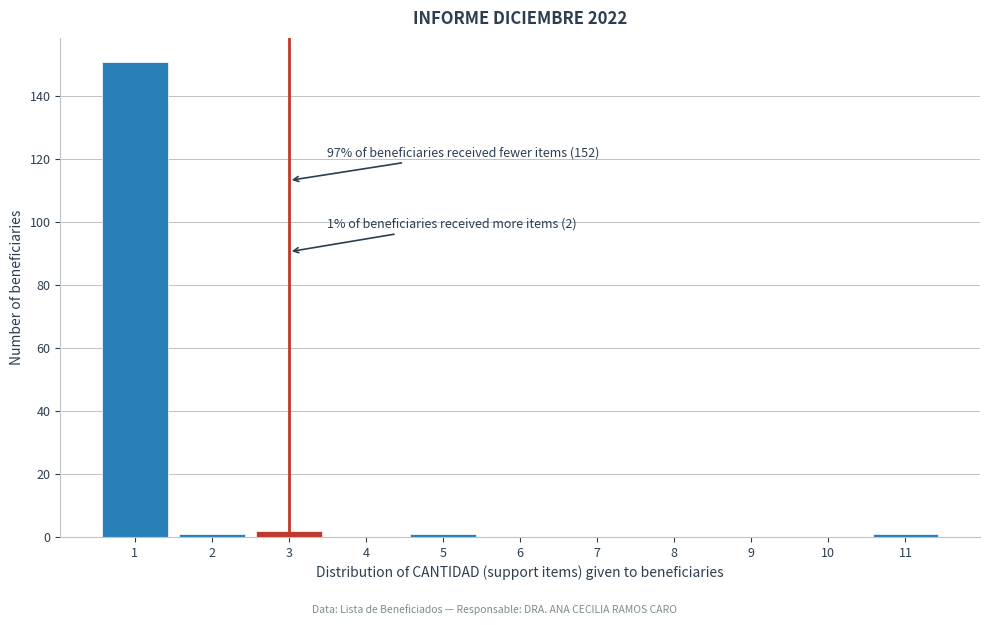

Which range on the x-axis has the tallest bar?

0.5 to 1.5